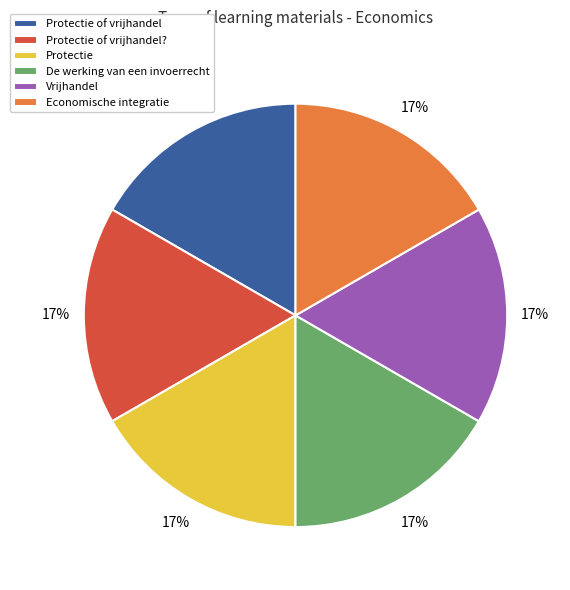

True or false: Protectie of vrijhandel? accounts for 17% of the total.

True